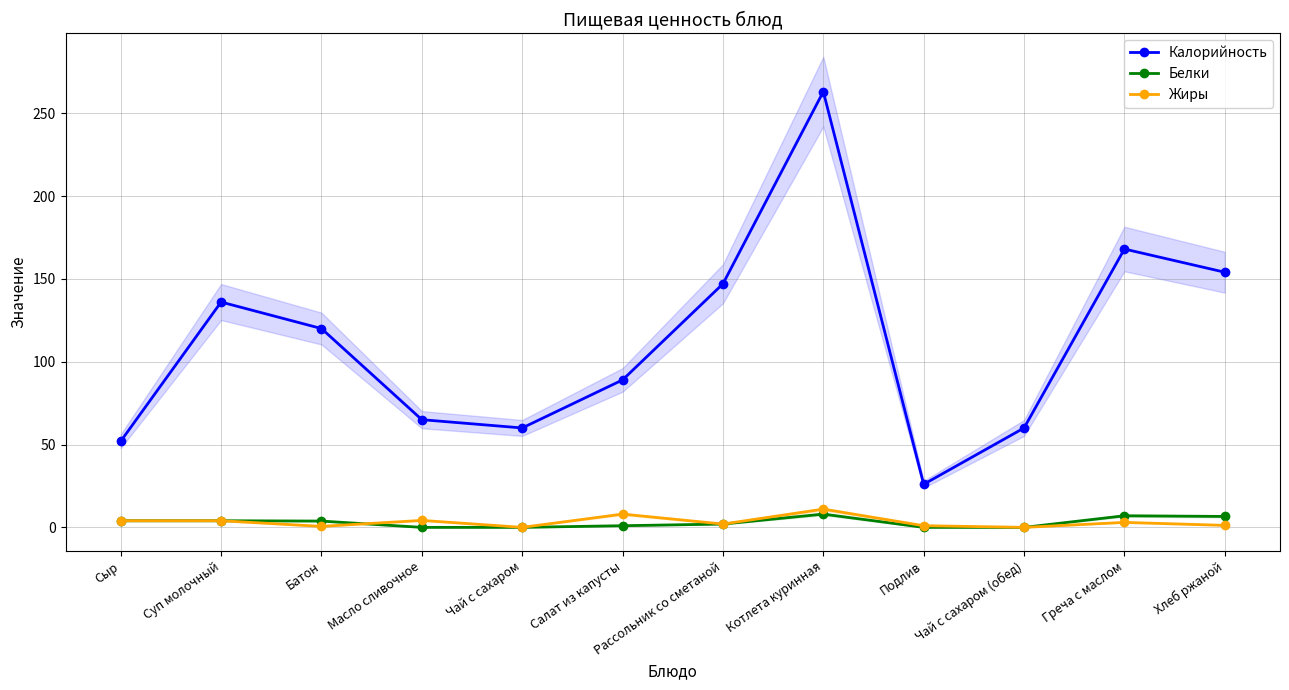

What is the difference between the maximum and minimum values in the Белки series?

8.0